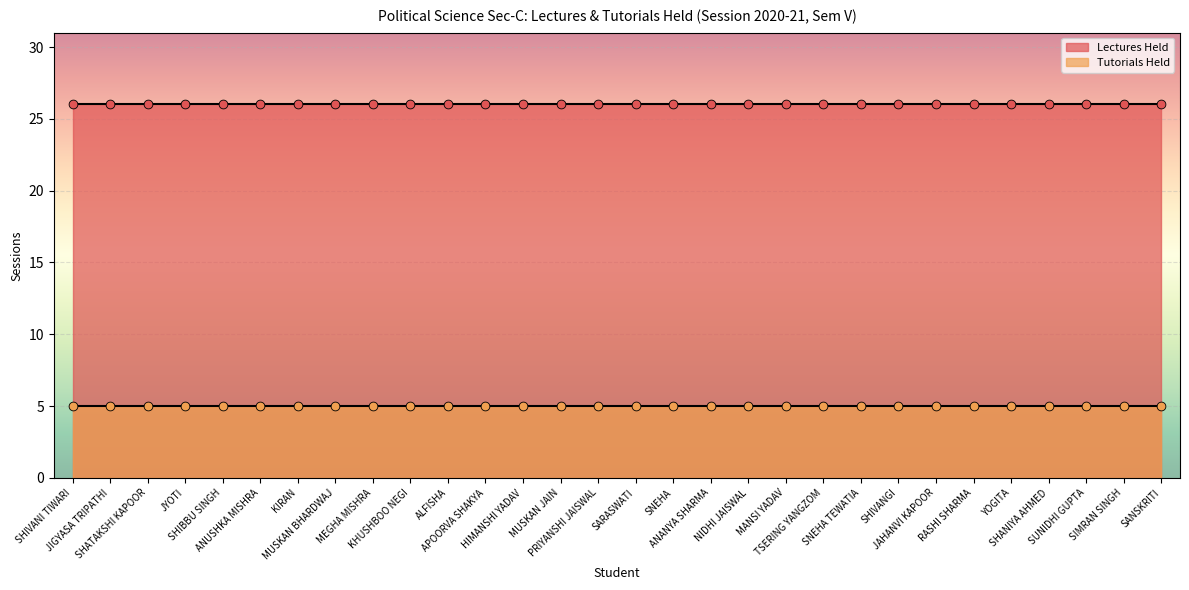

What is the total value across all series at HIMANSHI YADAV?

31